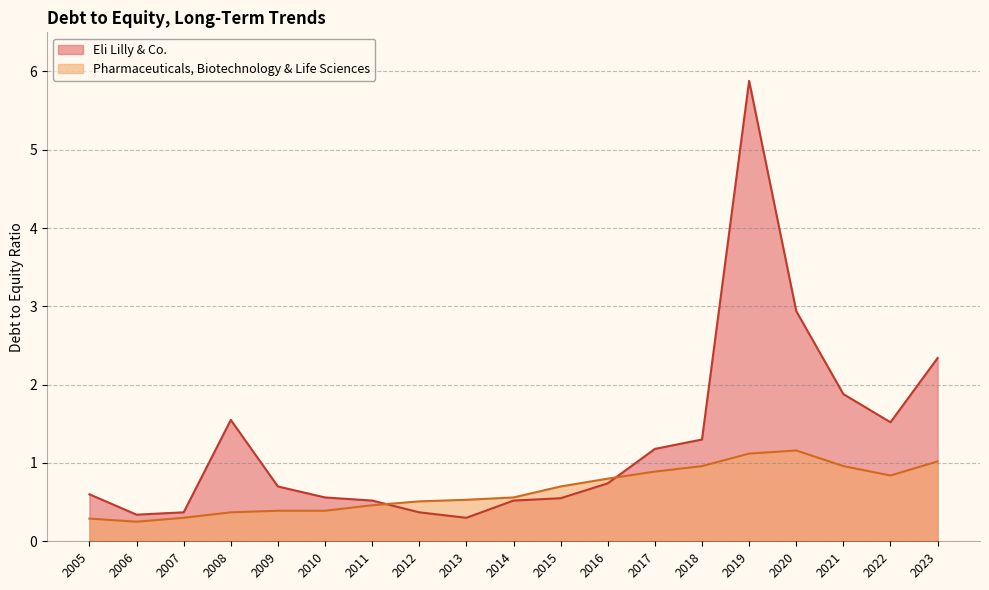

Where is Pharmaceuticals, Biotechnology & Life Sciences nearest to the value 0?

2006